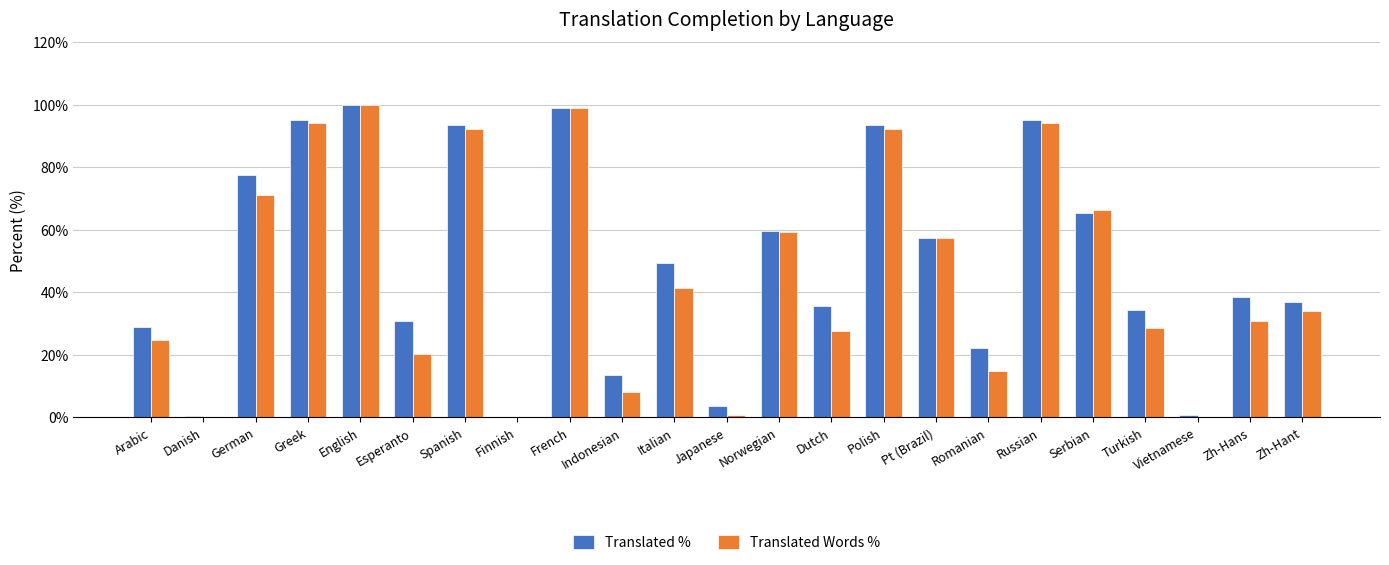

The value of Translated % at French is 131.6. True or false?

False